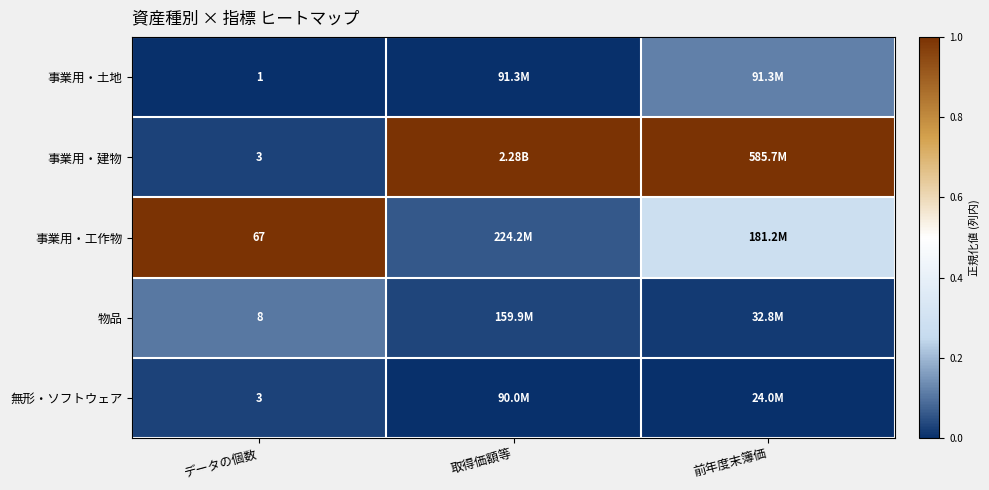

At 取得価額等, list the series in order from smallest to largest.

無形・ソフトウェア, 事業用・土地, 物品, 事業用・工作物, 事業用・建物